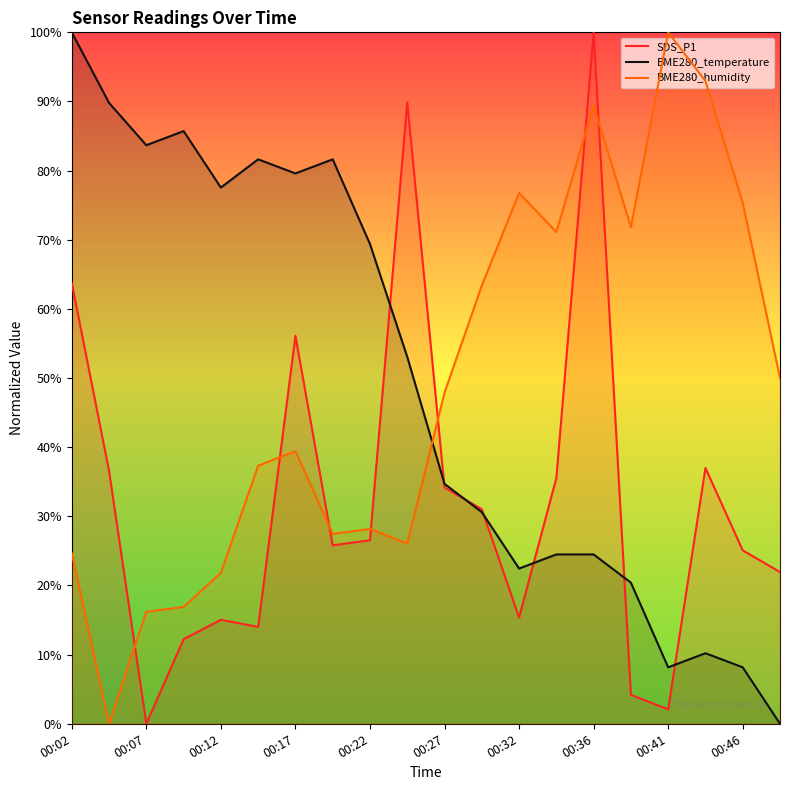

Which category has the lowest value in the SDS_P1 series?

00:07